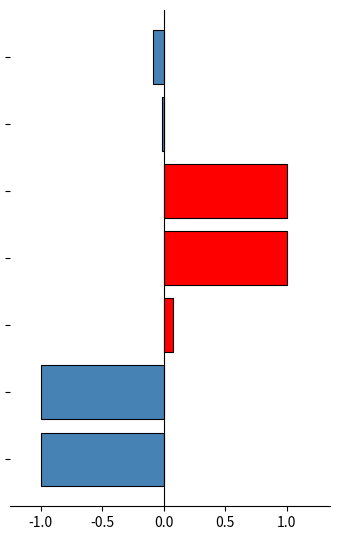

What is the smallest value displayed?

-1.0